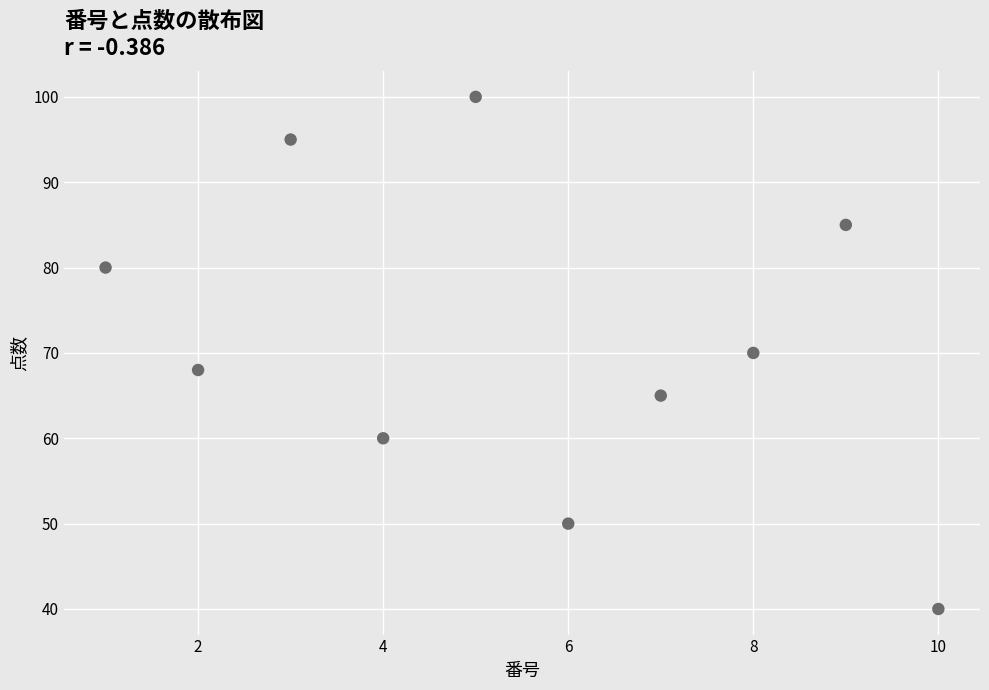

What is the average X value?

6